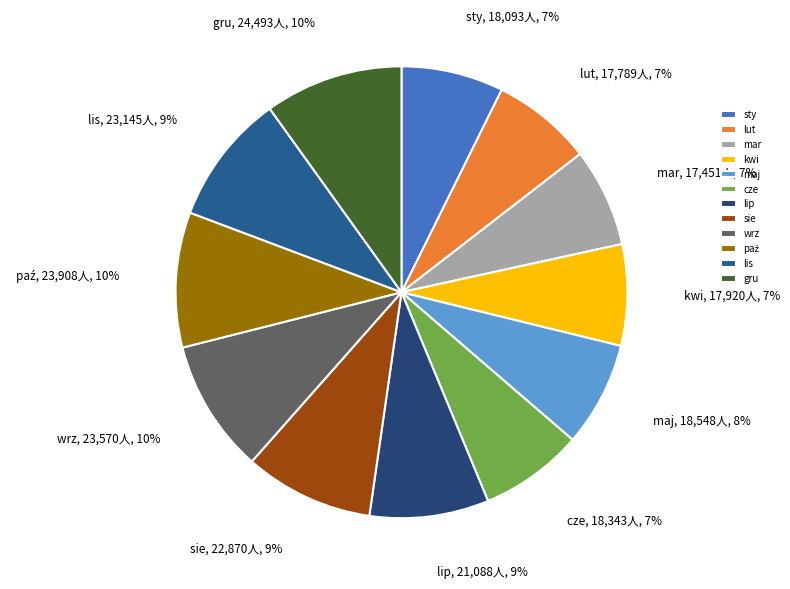

Combined, do sie and lis account for over 50%?

No